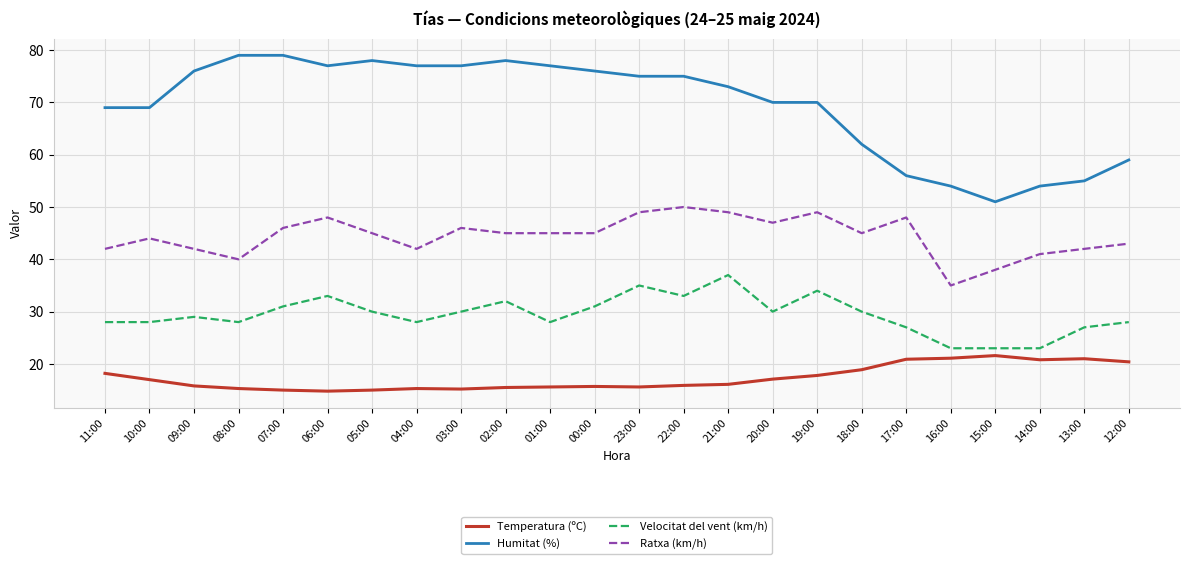

What is the difference between the Humitat (%) values at 01:00 and 13:00?

22.0